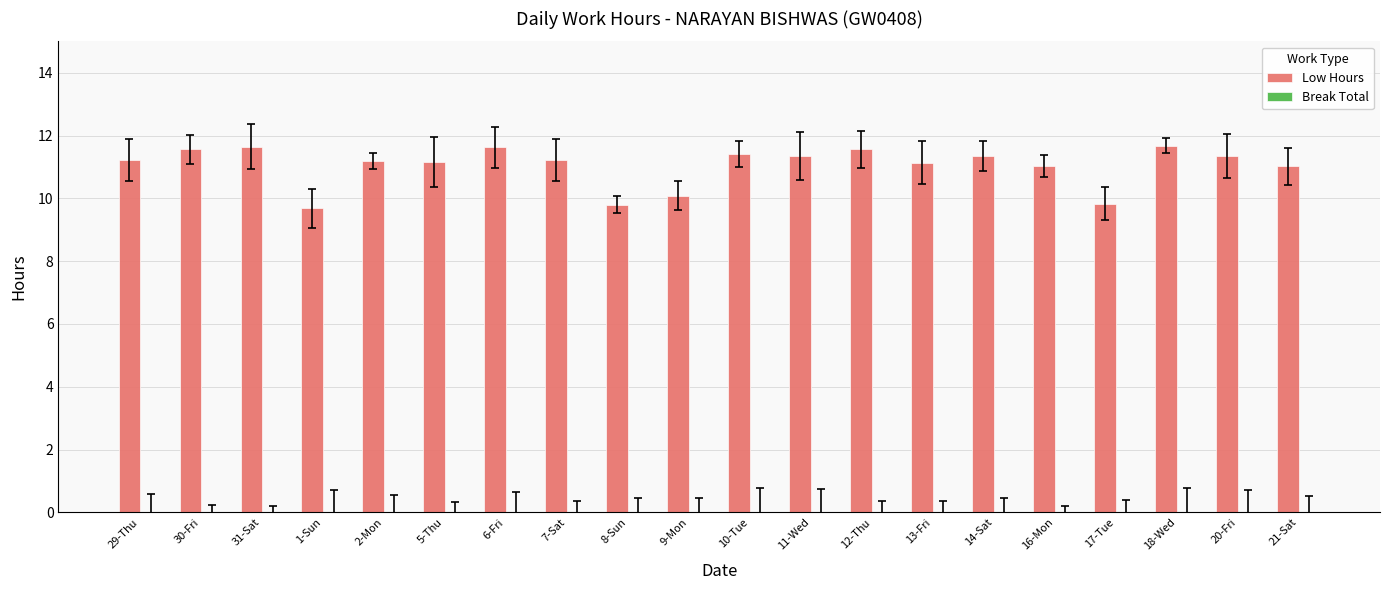

What position from the left is 2-Mon?

5